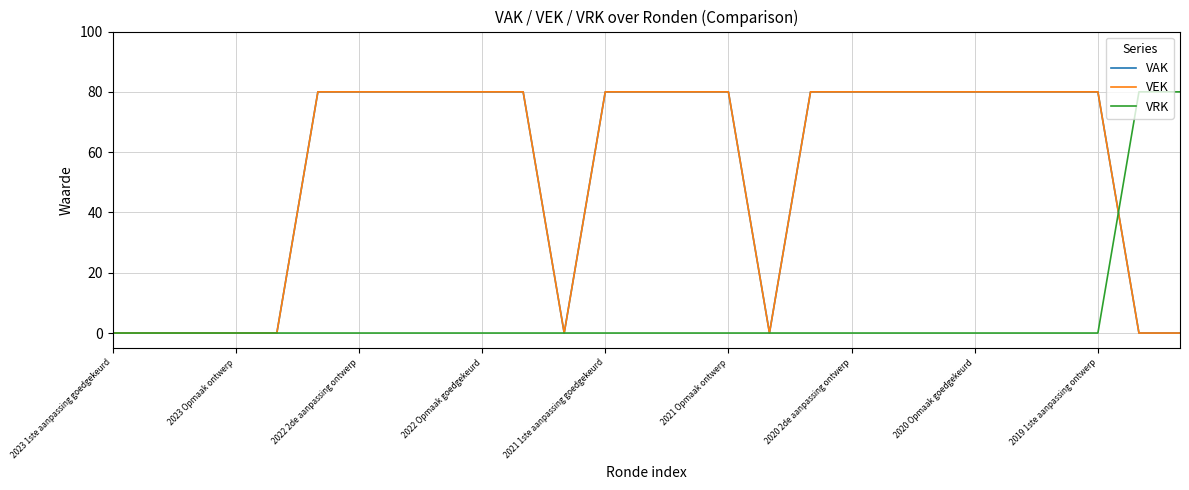

Reading left to right, list all the values displayed in this chart.

VAK: 0	0	0	0	0	80	80	80	80	80	80	0	80	80	80	80	0	80	80	80	80	80	80	80	80	0	0
VEK: 0	0	0	0	0	80	80	80	80	80	80	0	80	80	80	80	0	80	80	80	80	80	80	80	80	0	0
VRK: 0	0	0	0	0	0	0	0	0	0	0	0	0	0	0	0	0	0	0	0	0	0	0	0	0	80	80